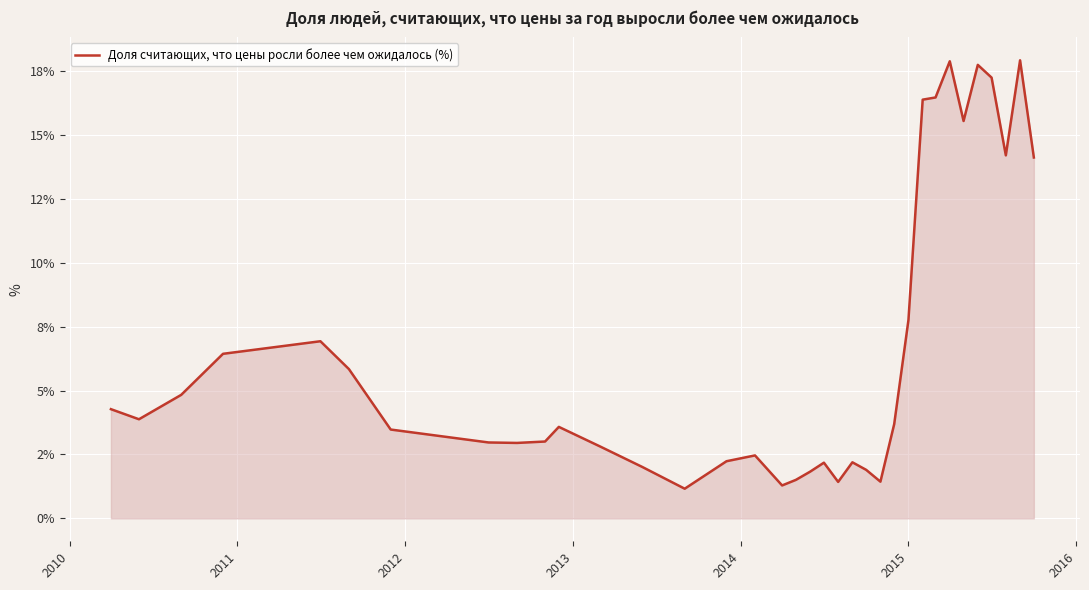

How many values exceed 3?

20